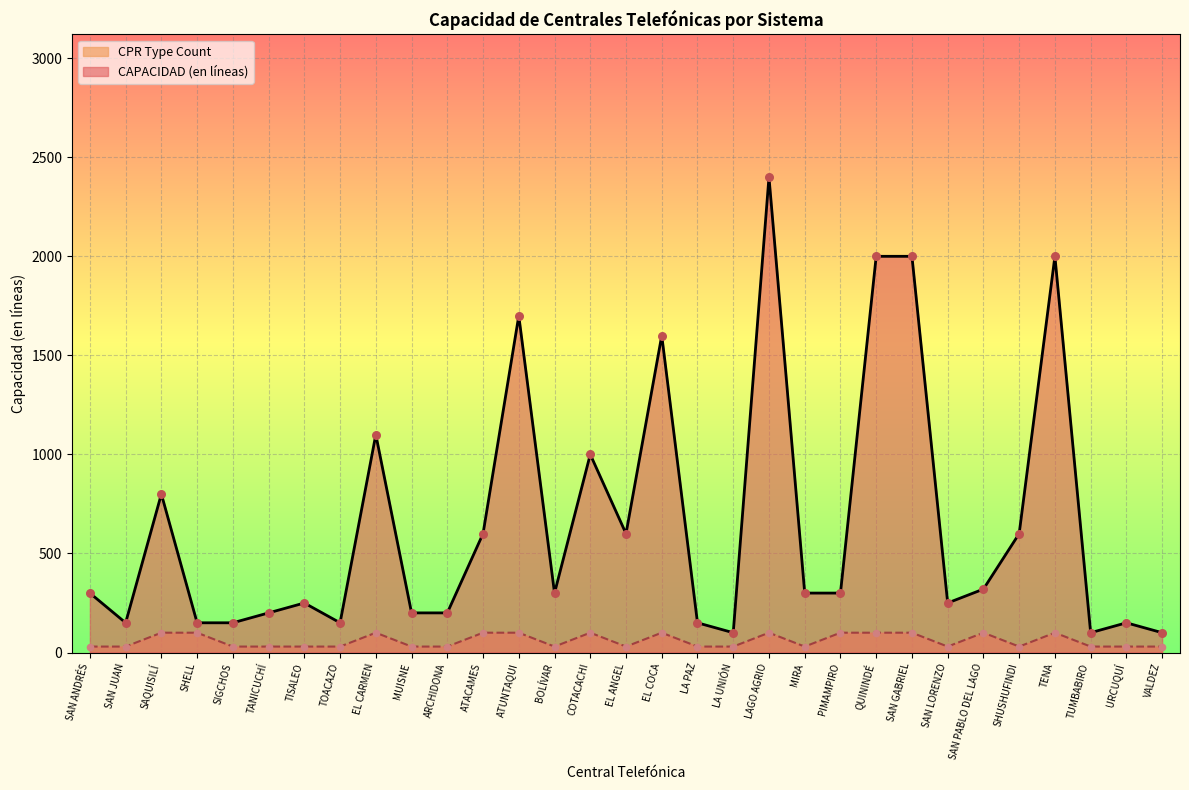

Which series has the largest total across all categories?

CAPACIDAD (en líneas)